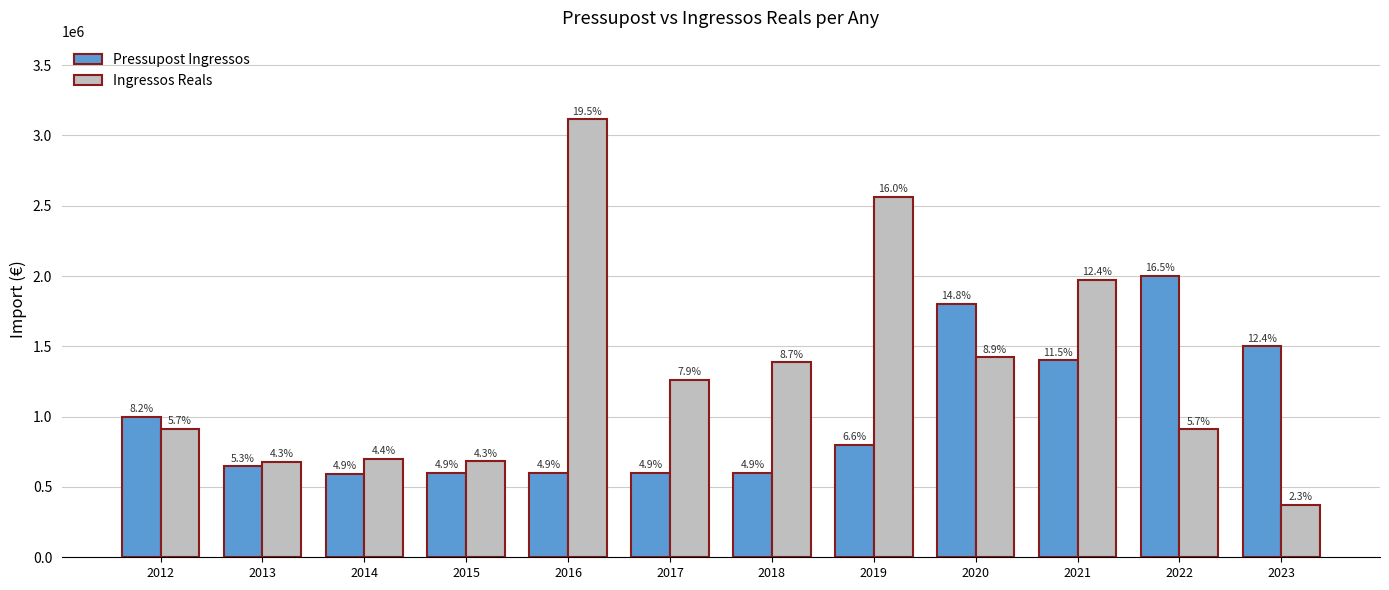

What are all the series names shown in the legend?

Pressupost Ingressos, Ingressos Reals